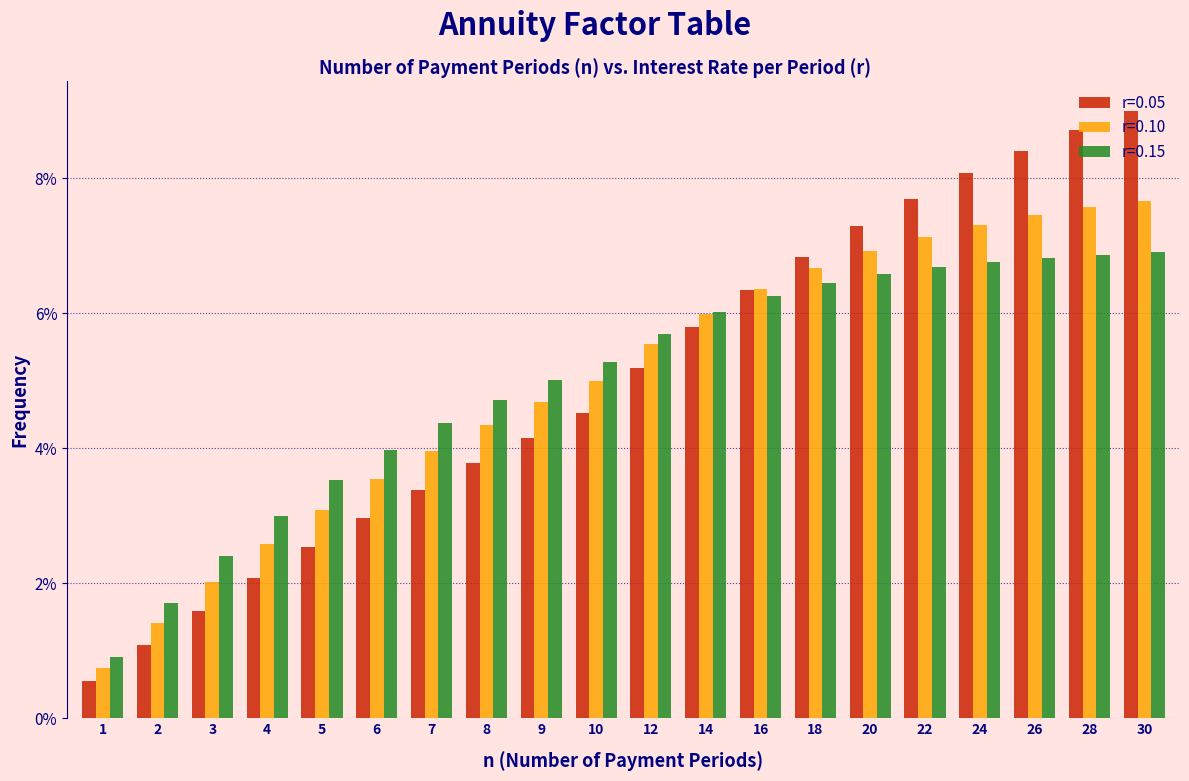

What is the difference between the r=0.10 values at 8 and 18?

2.3